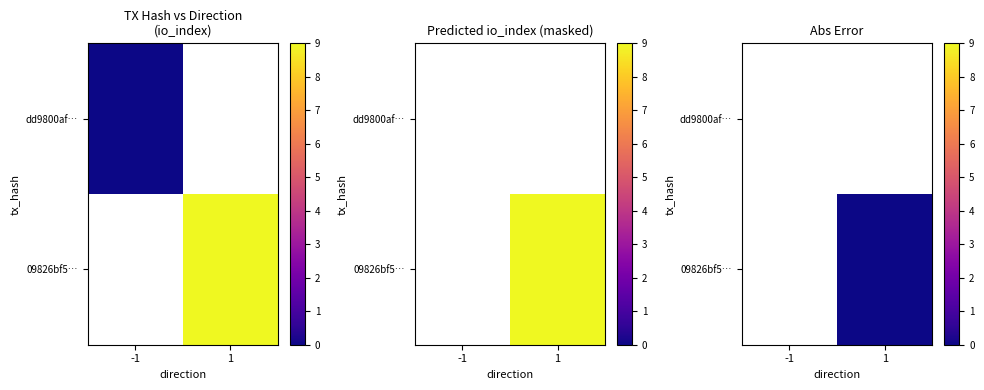

List the labels in order of 09826bf5… value, smallest first.

-1, 1